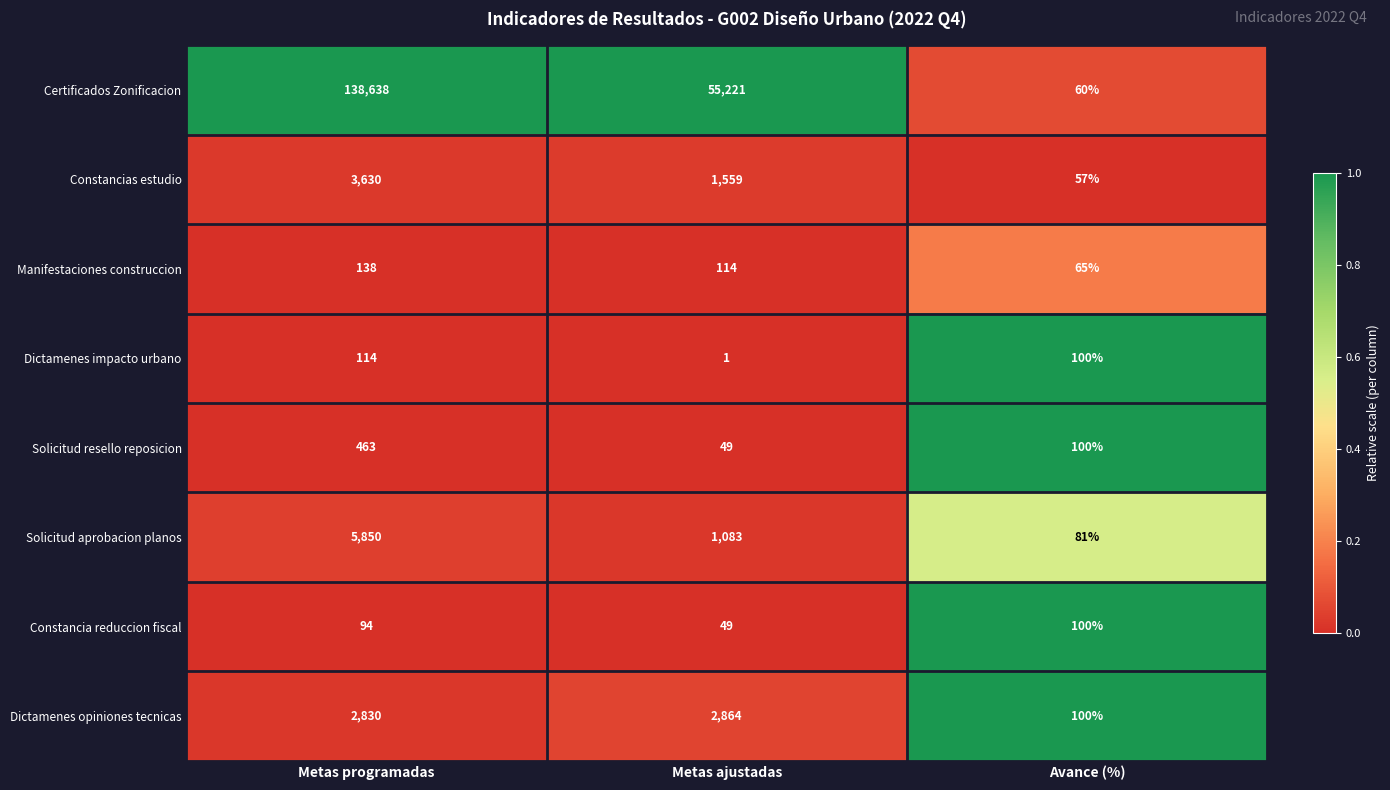

What is the difference between the maximum and second lowest values in the Solicitud aprobacion planos series?

4767